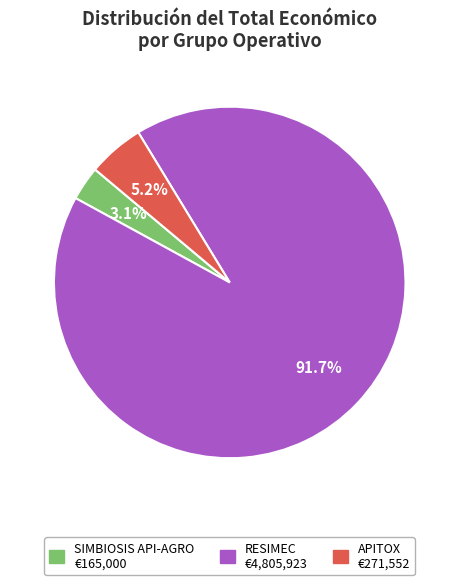

Which has a higher value, SIMBIOSIS API-AGRO or APITOX?

APITOX